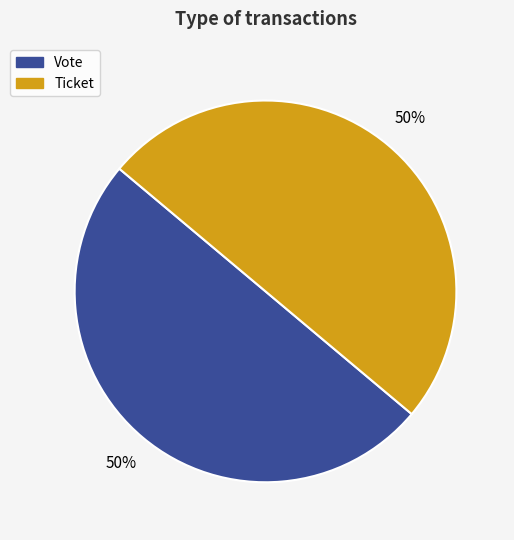

True or false: Ticket accounts for 50% of the total.

True